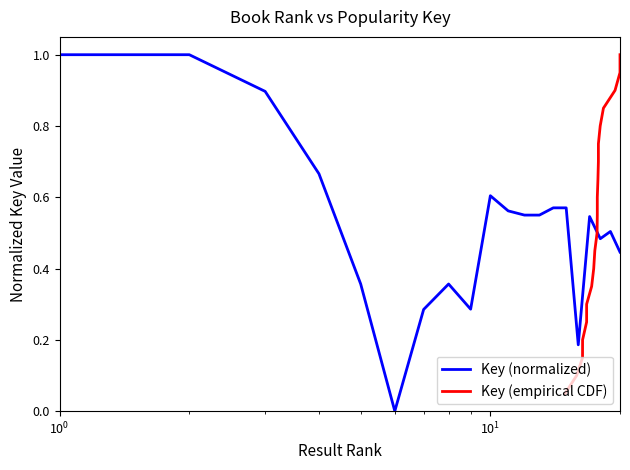

Reading left to right, list all the values displayed in this chart.

Key (normalized): 1.0	1.0	0.9	0.7	0.4	0.0	0.3	0.4	0.3	0.6	0.6	0.6	0.6	0.6	0.6	0.2	0.5	0.5	0.5	0.4
Key (empirical CDF): 0.1	0.1	0.1	0.2	0.2	0.3	0.3	0.4	0.5	0.5	0.6	0.6	0.7	0.7	0.8	0.8	0.8	0.9	0.9	1.0